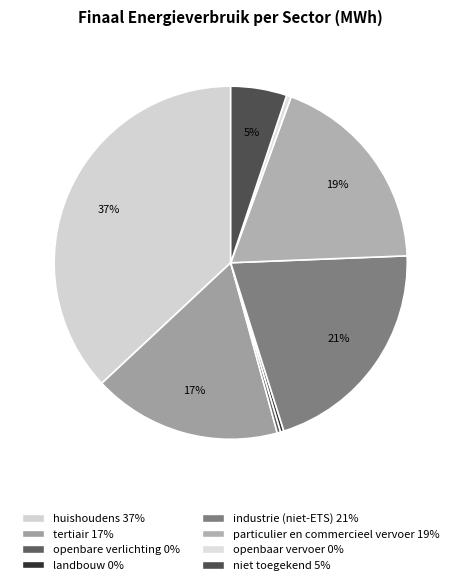

Combined, do niet toegekend and particulier en commercieel vervoer account for over 50%?

No